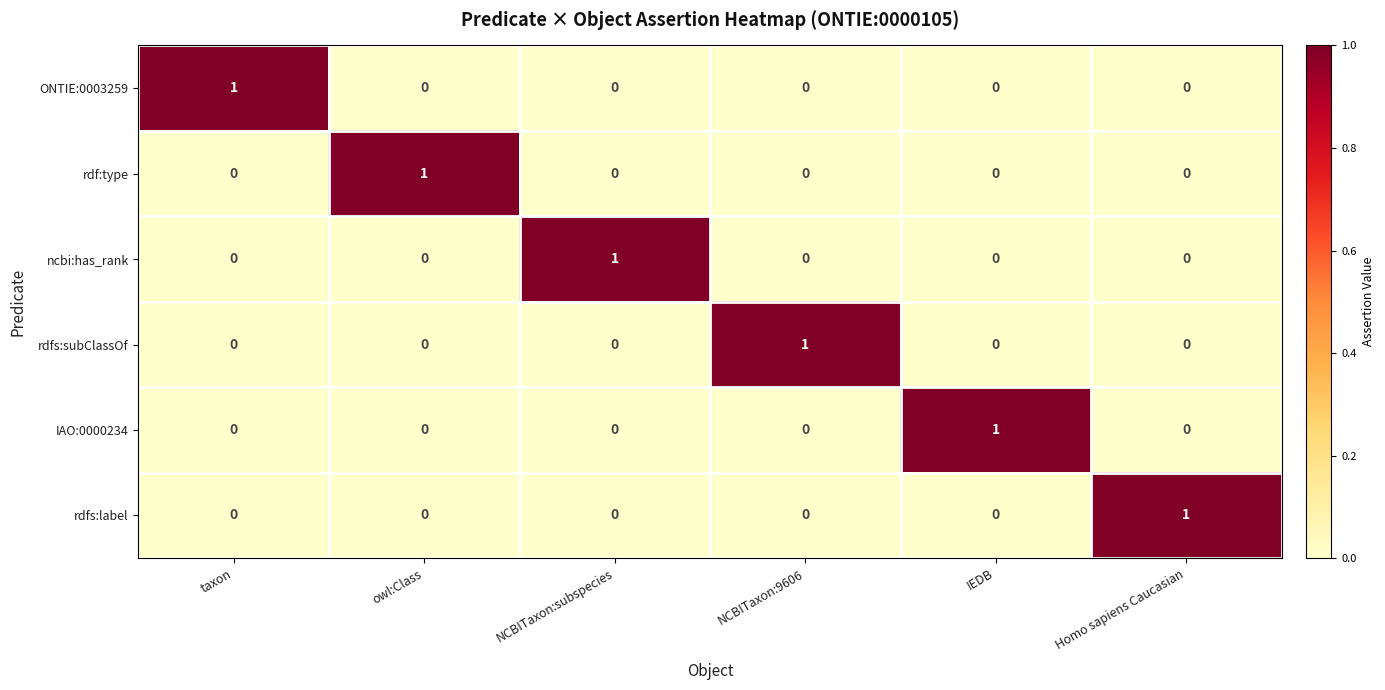

Count the number of data series in this chart.

6